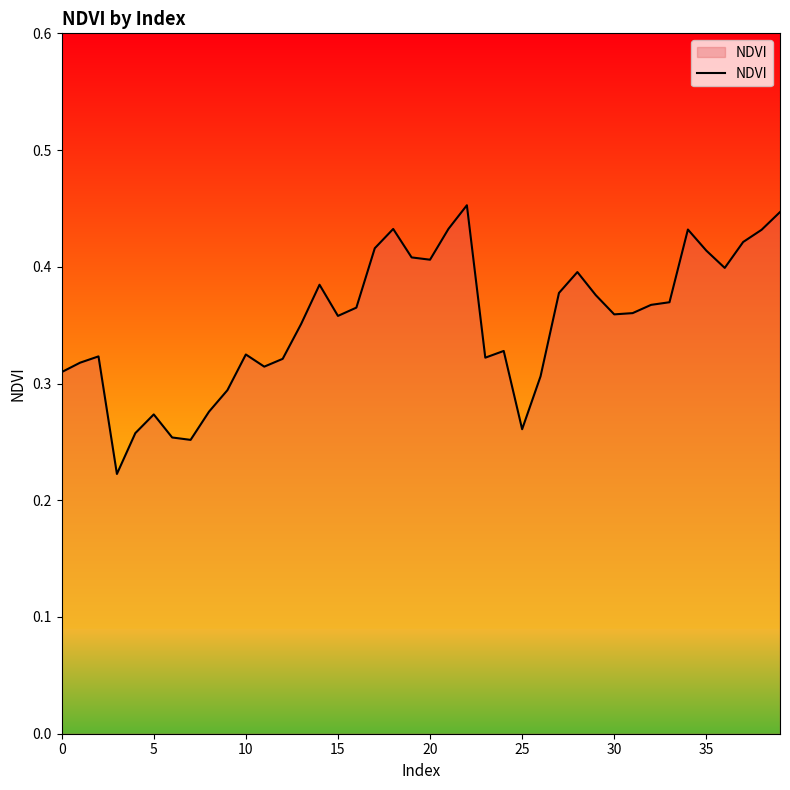

What is the smallest value displayed?

0.2